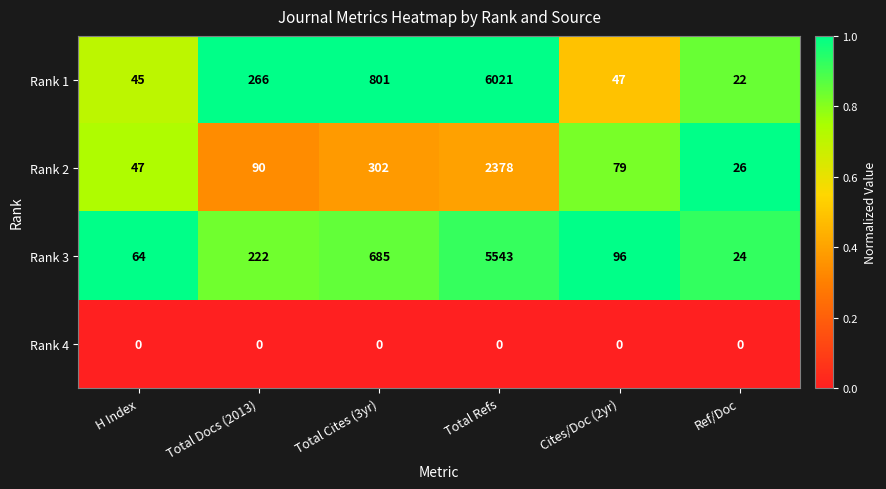

What is the sum of the Rank 2 values at Total Cites (3yr) and Ref/Doc?

328